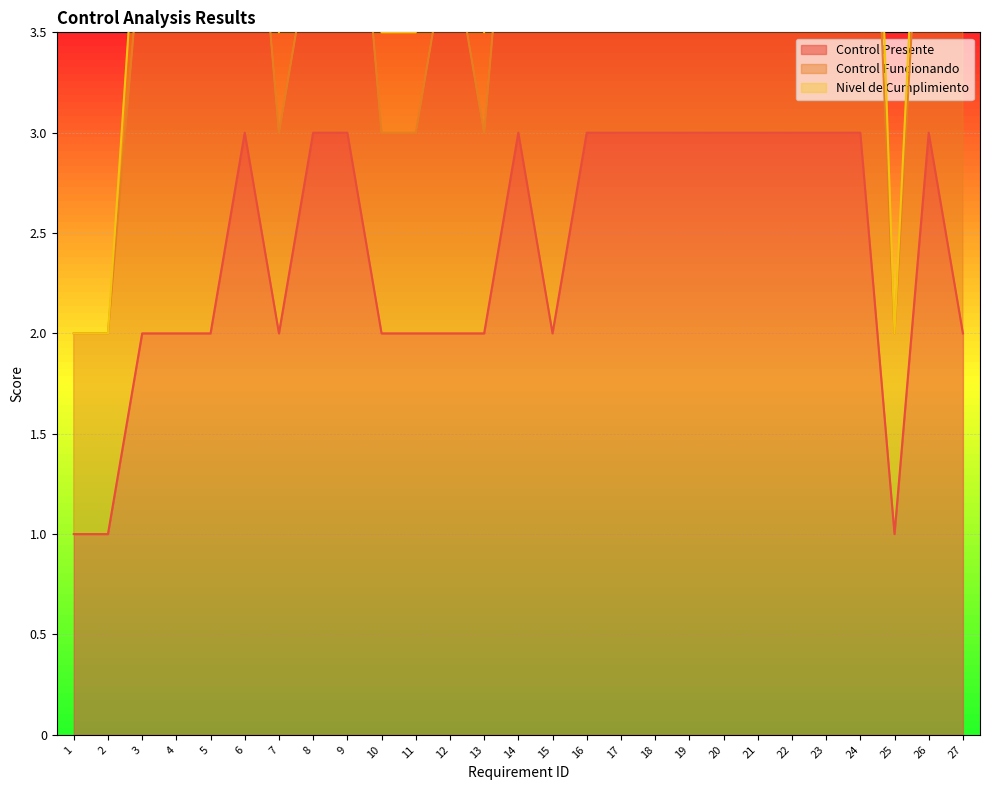

The Nivel de Cumplimiento series shows 0.7 at 13. True or false?

False